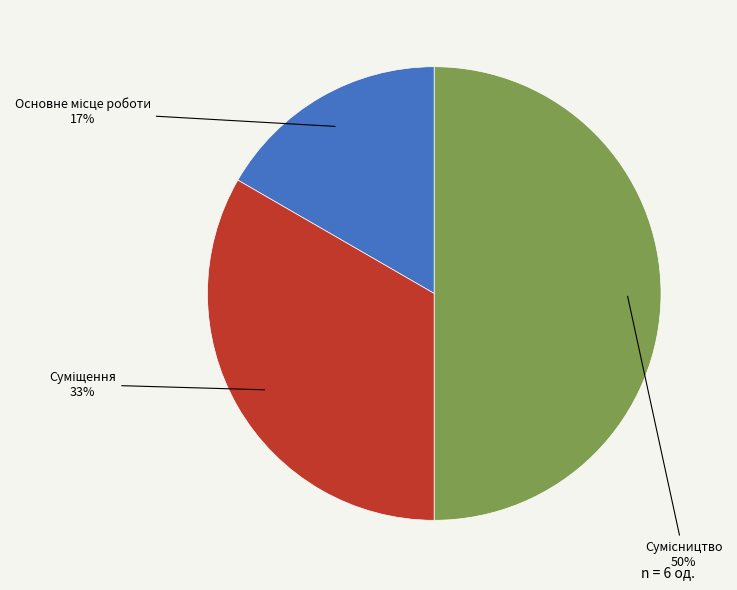

To the nearest percent, what is the difference between the largest and smallest slice percentages?

33%